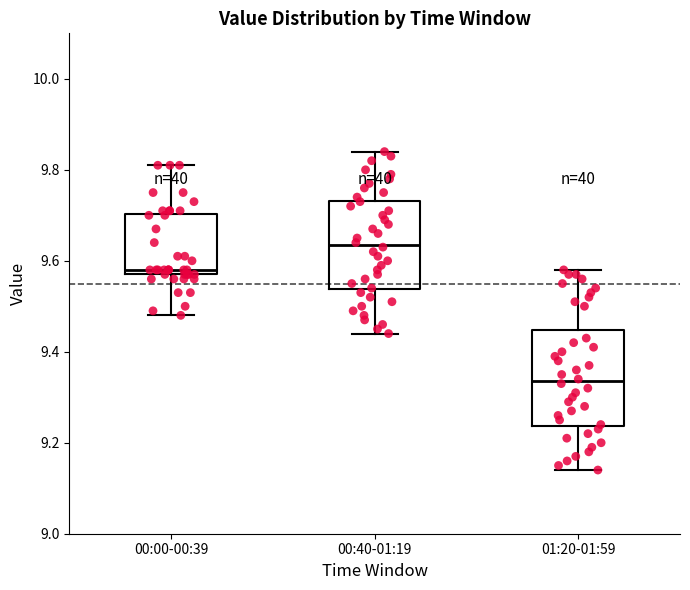

Reading left to right, read every box against the y-axis: the position of its median line, the range the box covers, and the ends of its whiskers. The values are not printed on the chart, so give them approximately, as read against the axis.

00:00-00:39: median 9.58 (just above the box's lower edge), box 9.58 to 9.70, whiskers 9.48 to 9.82
00:40-01:19: median 9.64, box 9.54 to 9.74, whiskers 9.44 to 9.84
01:20-01:59: median 9.34, box 9.24 to 9.44, whiskers 9.14 to 9.58